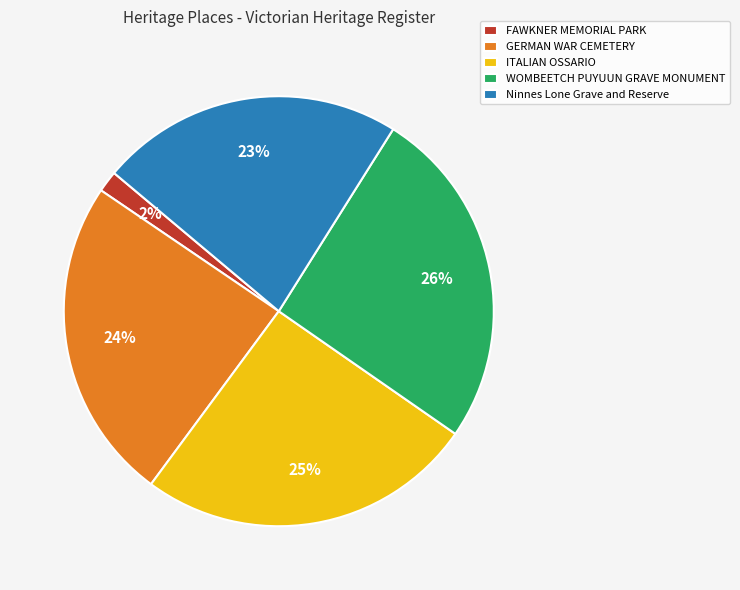

To the nearest percent, what is the average slice percentage?

20%